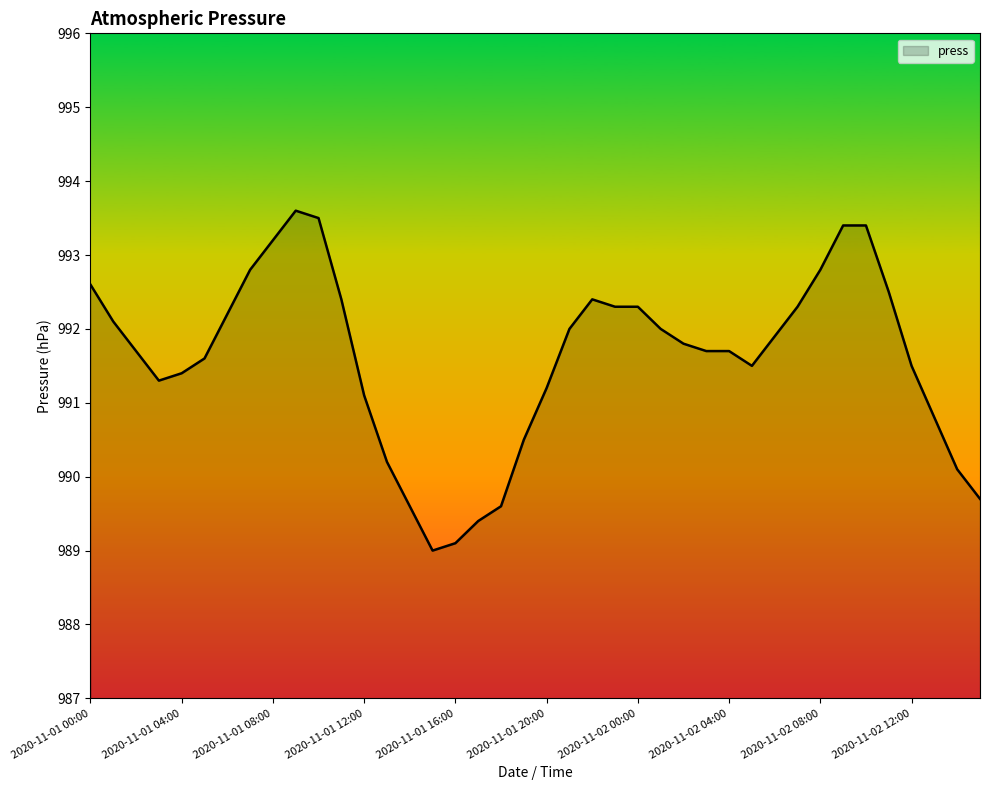

How many values are below 991?

10